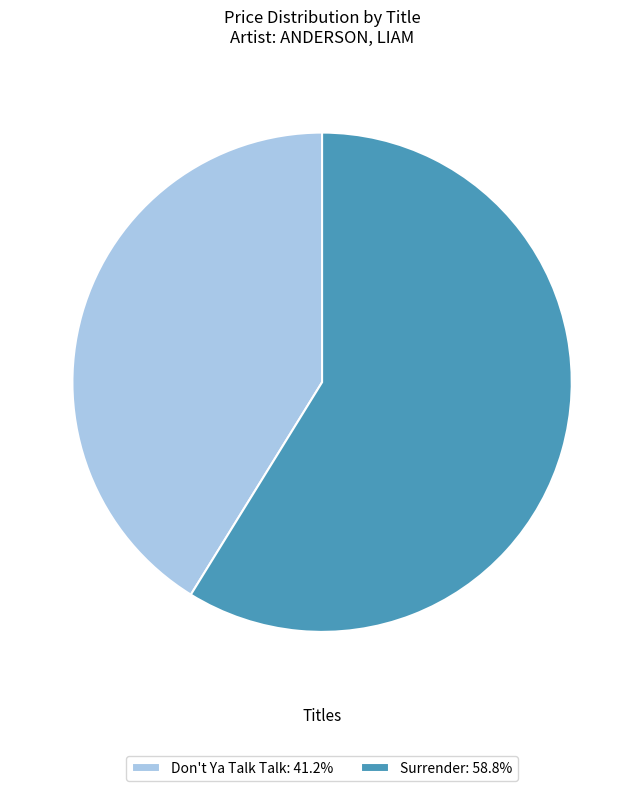

Count the number of slices in the pie.

2